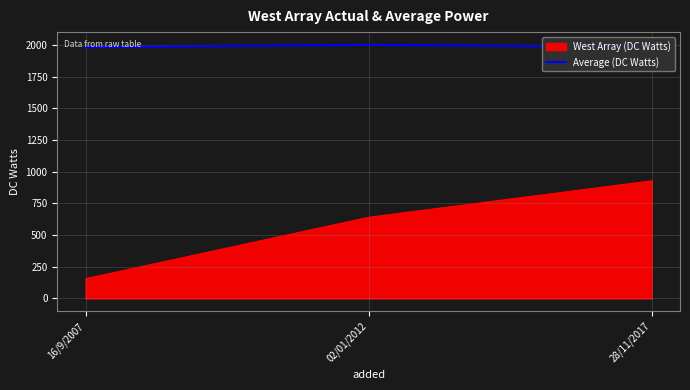

Which series has the largest range (max minus min)?

West Array (DC Watts)